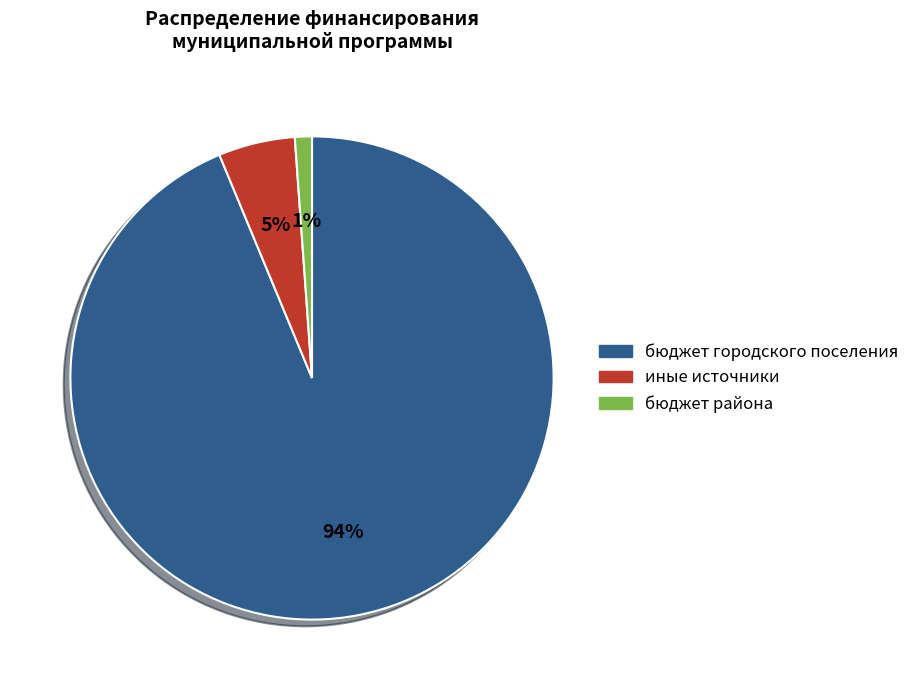

Does иные источники represent more than half of the total?

No